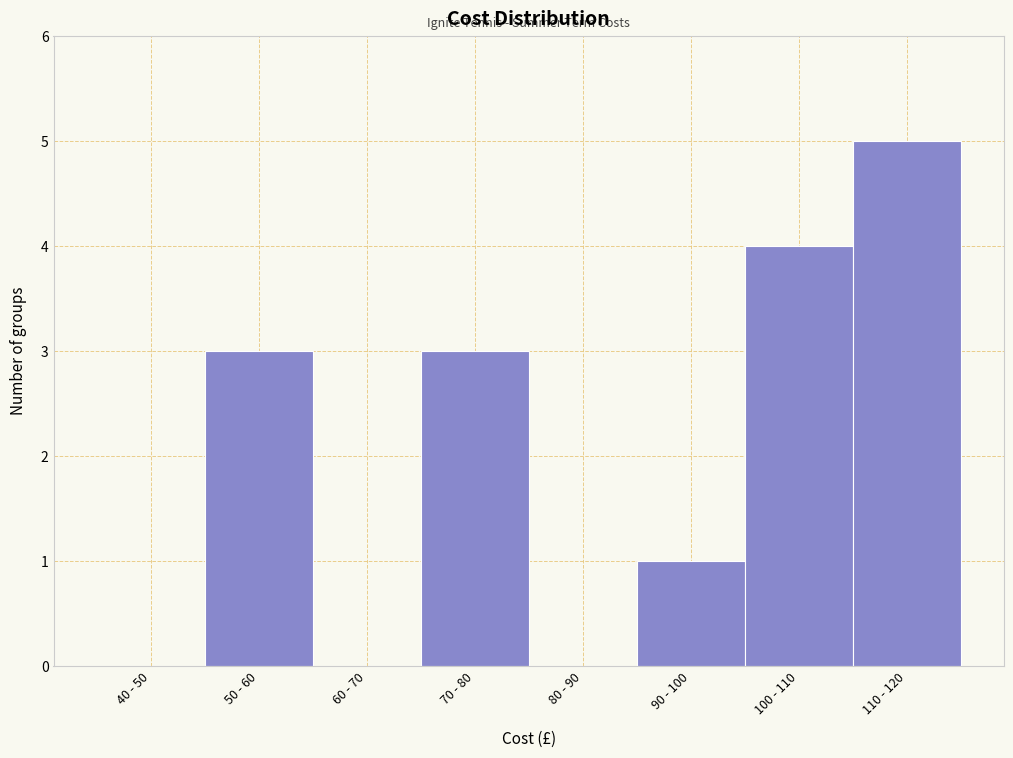

Reading right to left, list all the values displayed in this chart.

110 - 120=5	100 - 110=4	90 - 100=1	80 - 90=0	70 - 80=3	60 - 70=0	50 - 60=3	40 - 50=0